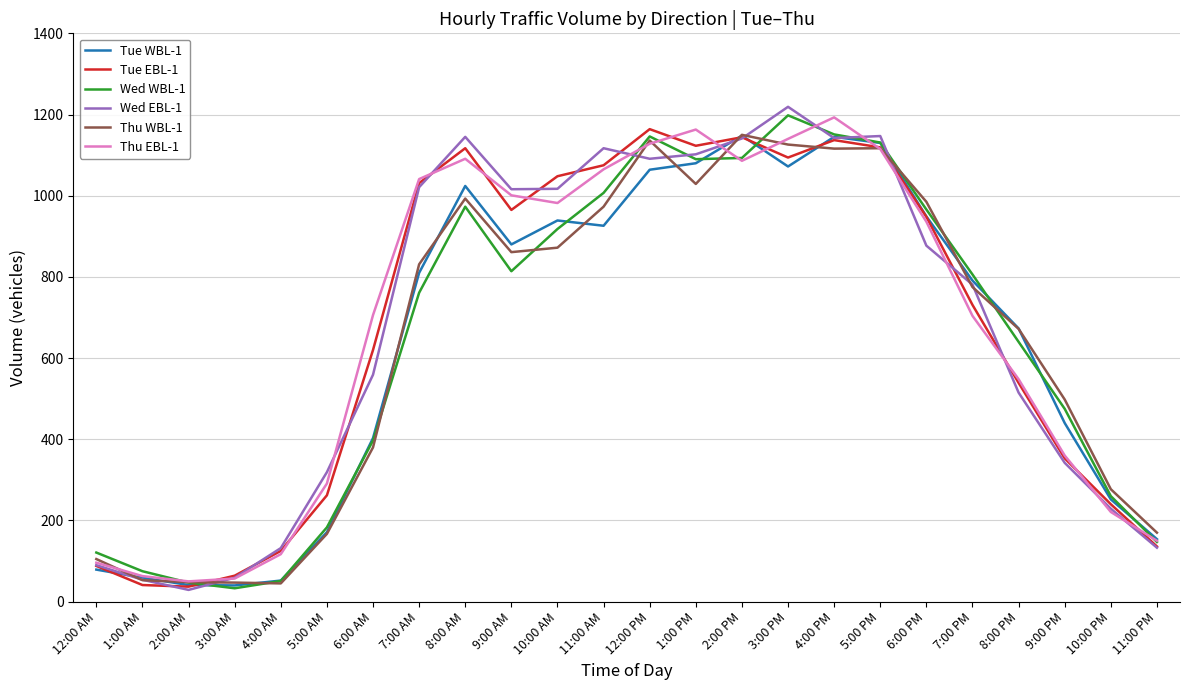

What is the difference between the highest and lowest values at 1:00 AM?

34